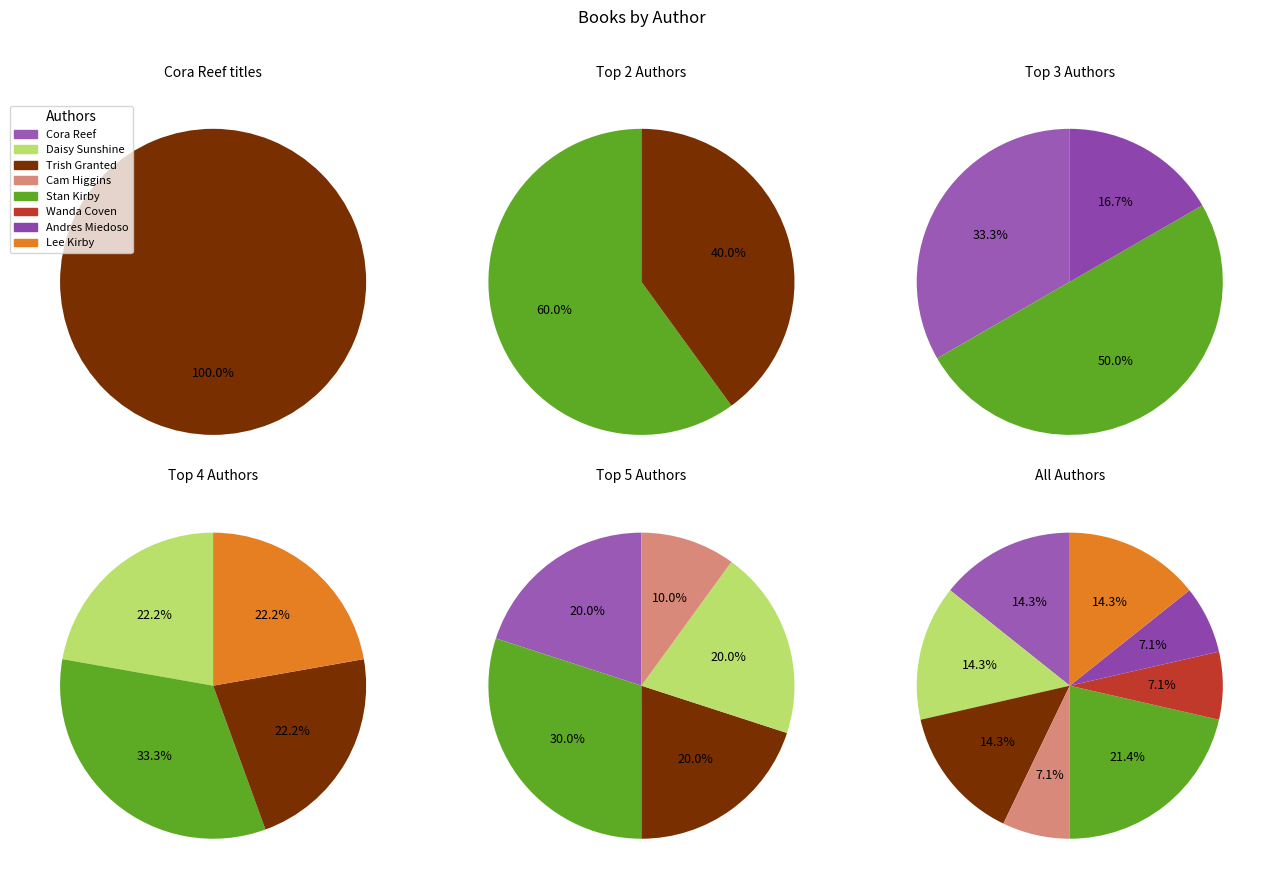

To the nearest percent, what portion does Cam Higgins (171886190) represent?

7%